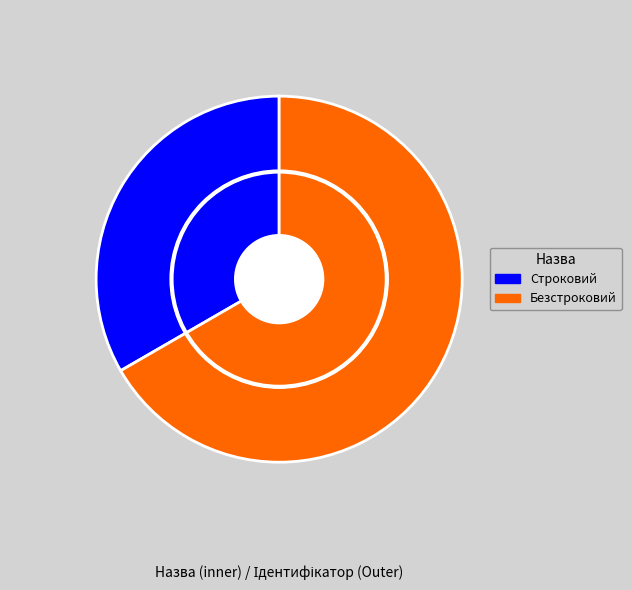

What is the total percentage of Строковий and Безстроковий?

100.0%